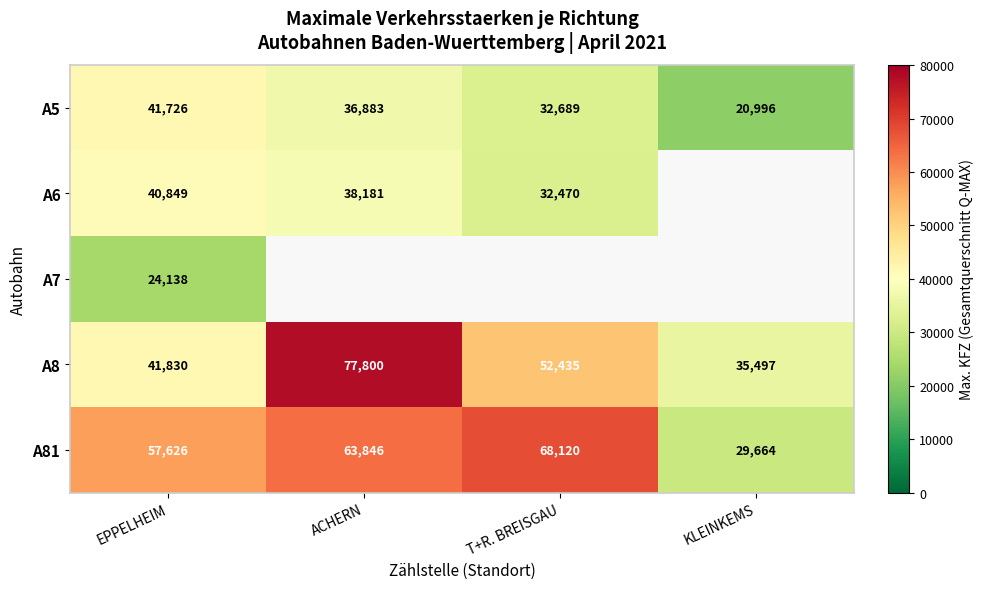

What is the minimum value for A8?

35497